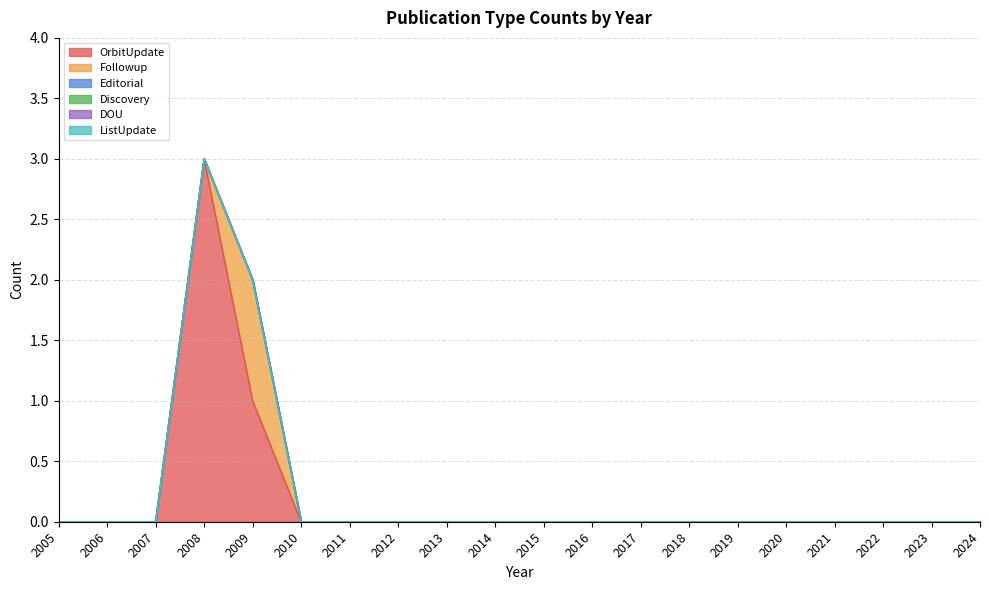

Is the value of ListUpdate at 2012 greater than the value of Discovery at 2020?

No